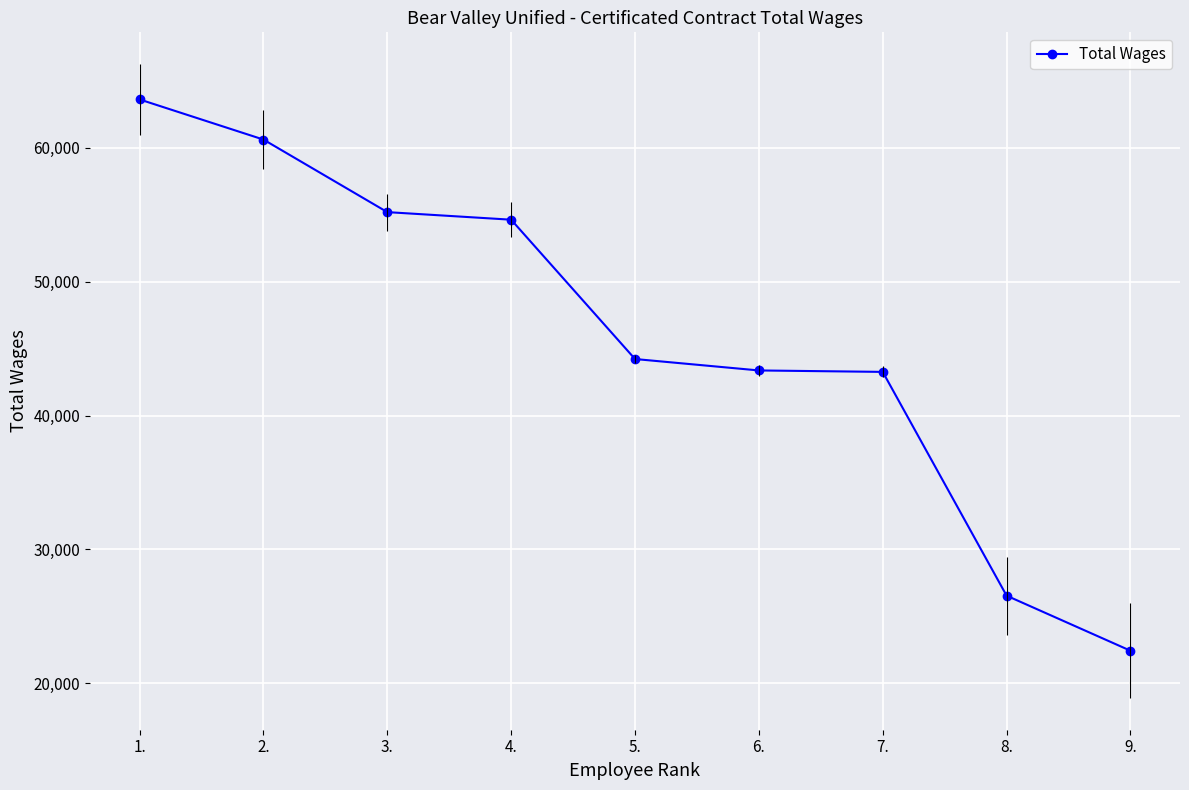

What is the average value?

45984